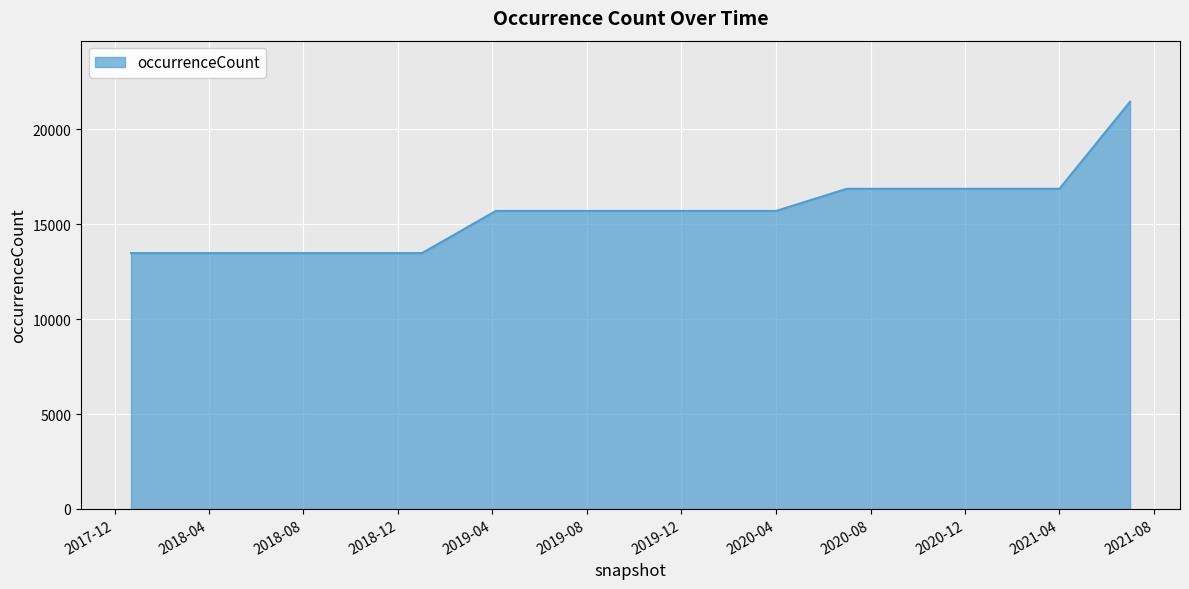

What is the maximum value shown in the chart?

21454